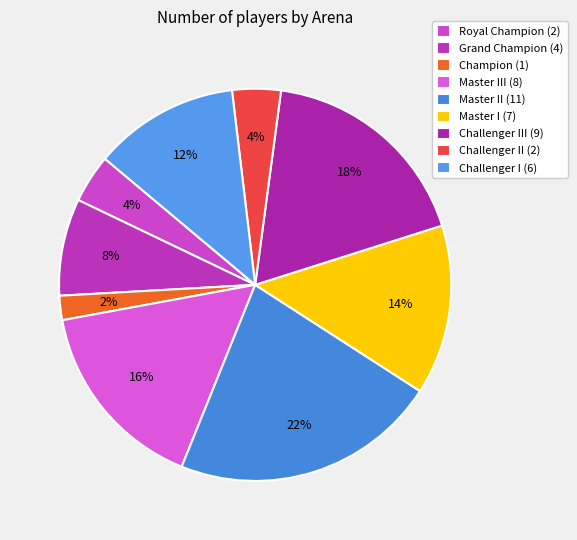

How many slices are in this pie chart?

9